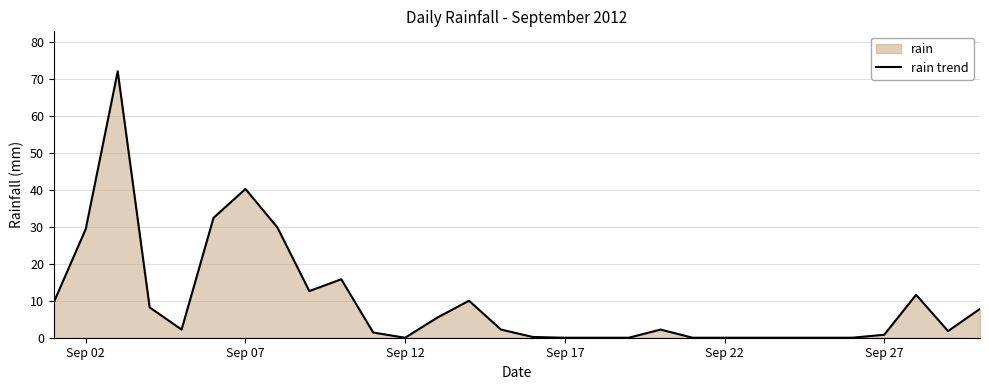

How many lines are shown in the chart?

1